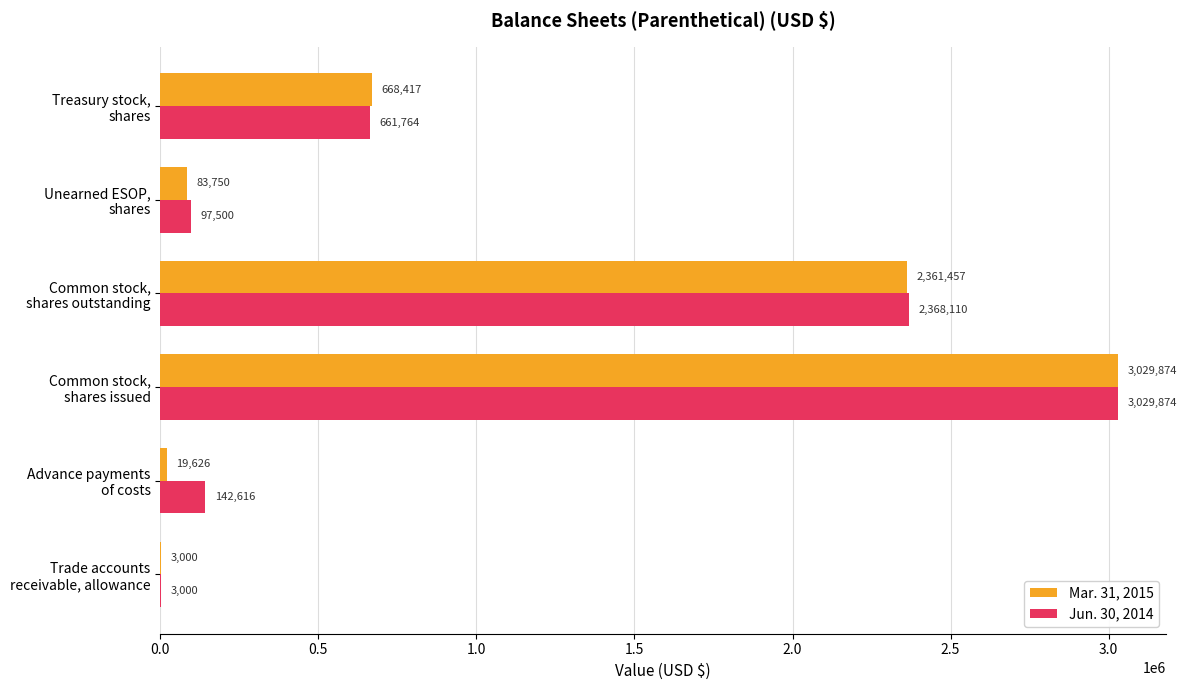

Which series has the largest total across all categories?

Jun. 30, 2014